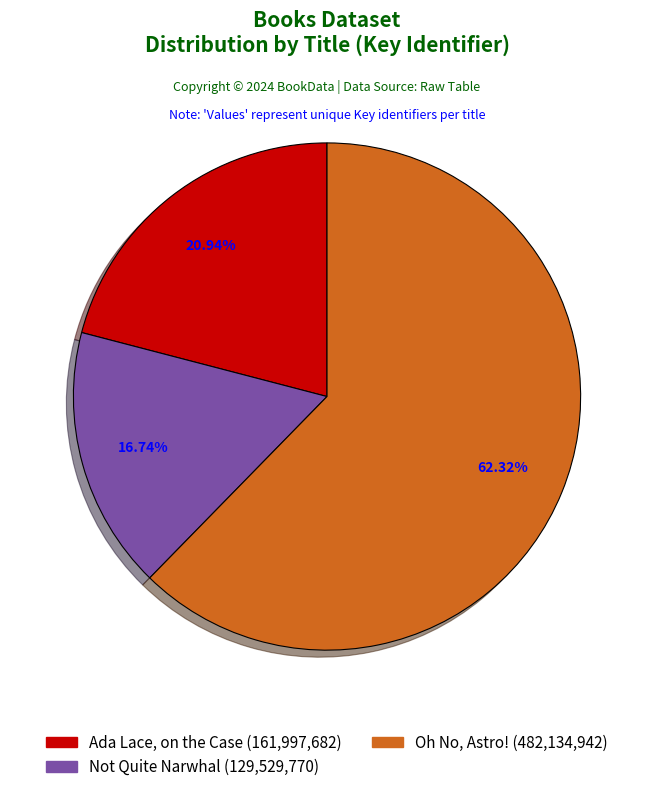

Is Oh No, Astro! the majority of the pie?

Yes